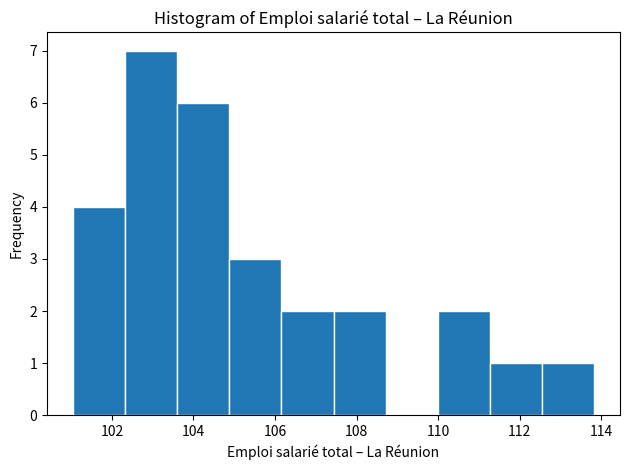

Reading left to right, list every bar in this chart as the range it spans on the x-axis followed by its height. Neither the bar edges nor the heights are printed on the chart, so give them approximately, as read against the axes.

101.0 to 102.4: 4
102.4 to 103.6: 7
103.6 to 104.8: 6
104.8 to 106.2: 3
106.2 to 107.4: 2
107.4 to 108.8: 2
108.8 to 110.0: 0
110.0 to 111.2: 2
111.2 to 112.6: 1
112.6 to 113.8: 1